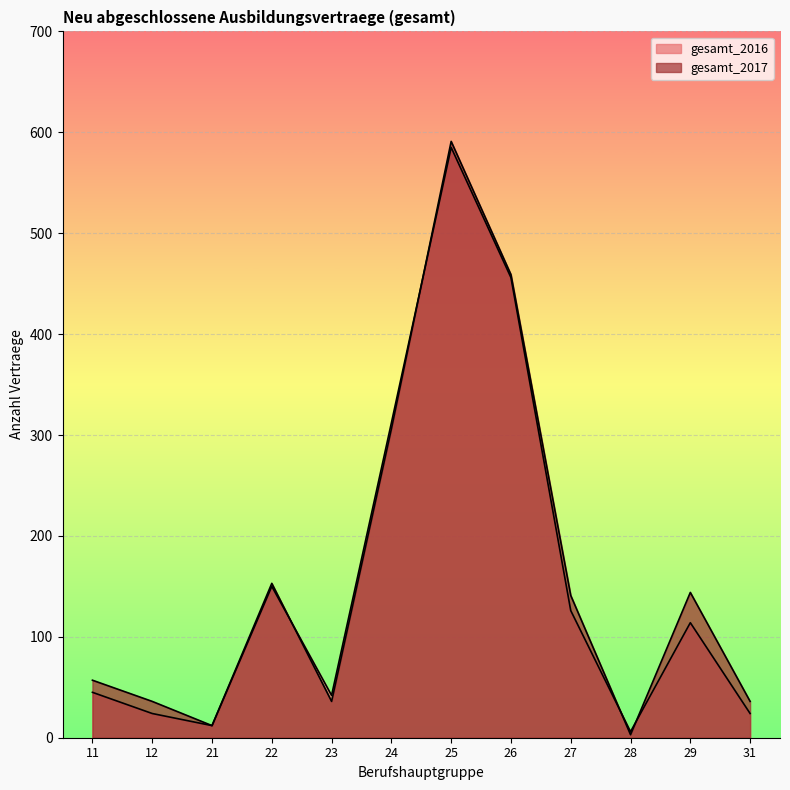

The value of gesamt_2017 at 22 is 153. True or false?

True